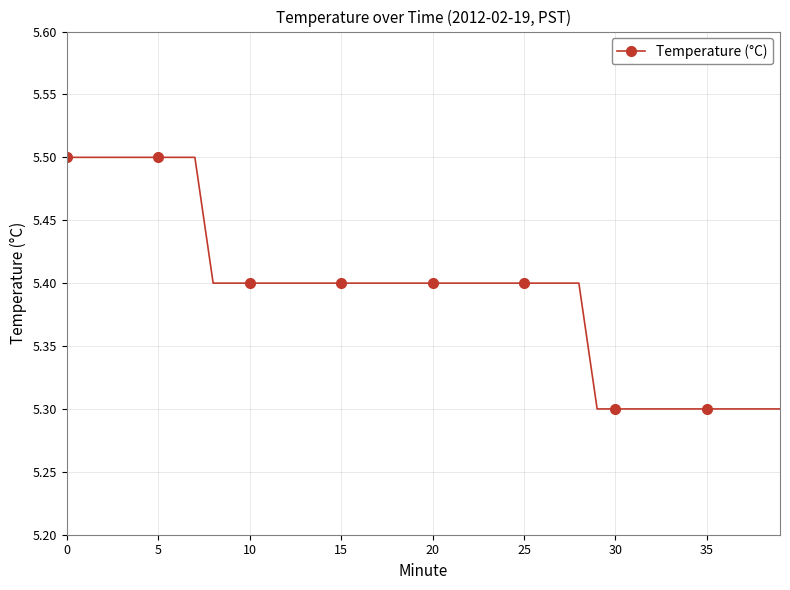

What is the difference between the maximum and minimum values?

0.2